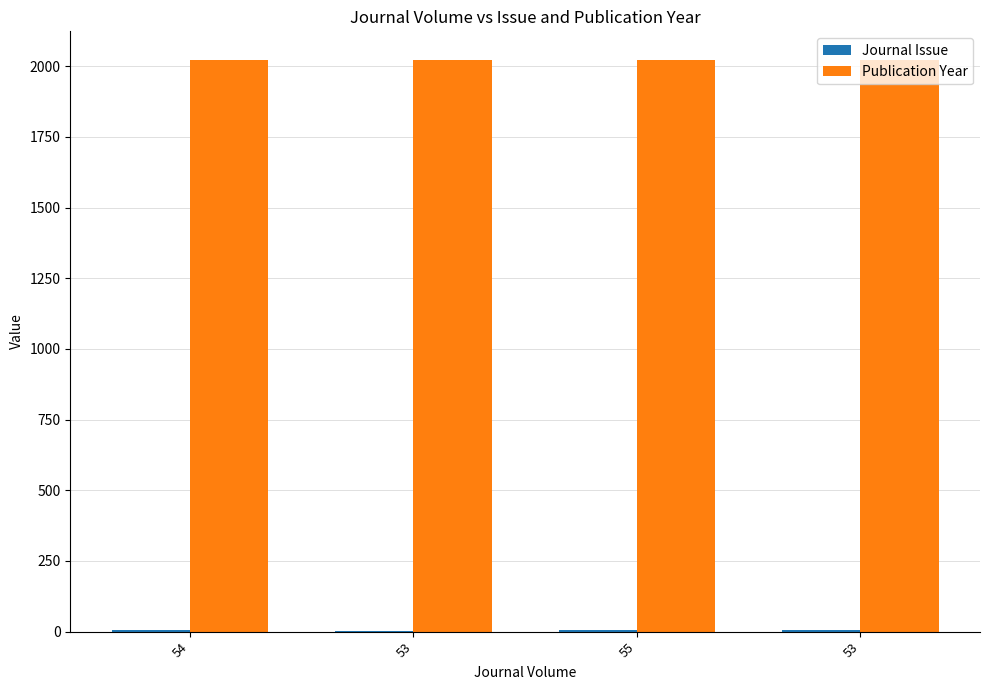

What is the greatest value displayed?

2022